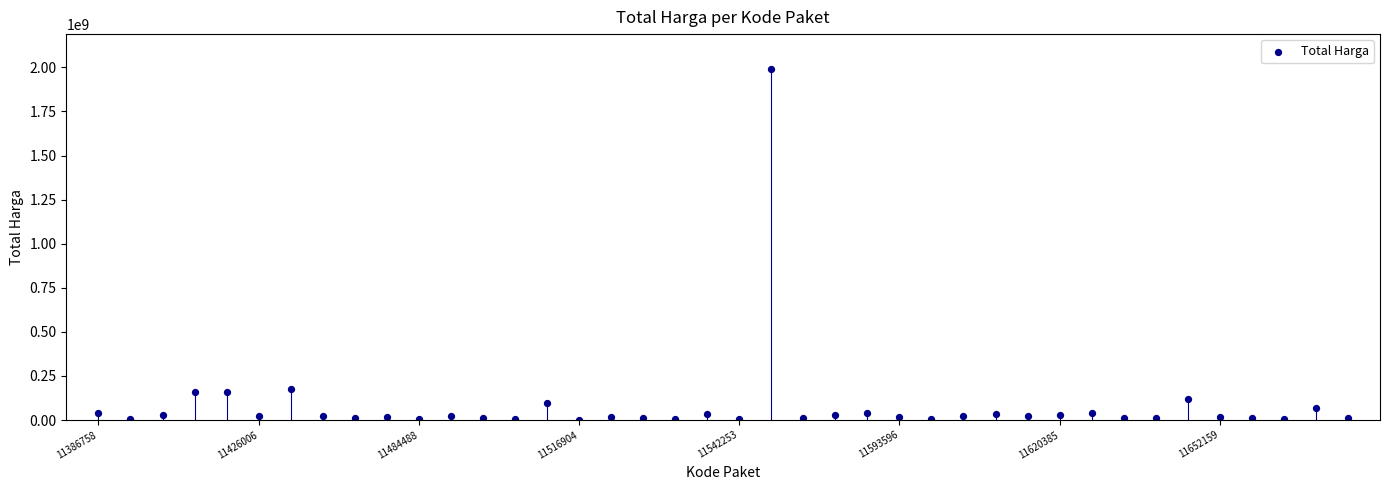

What is the range of Y values (max minus min)?

1987250000